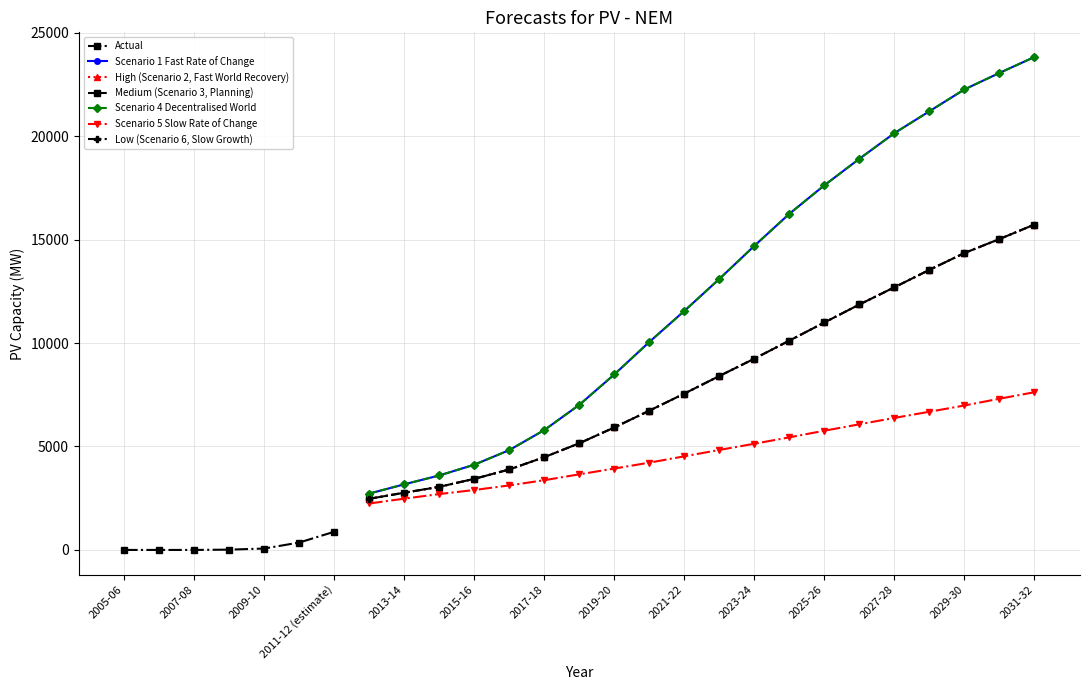

Where does the Medium (Scenario 3, Planning) series first go above 8407?

2022-23